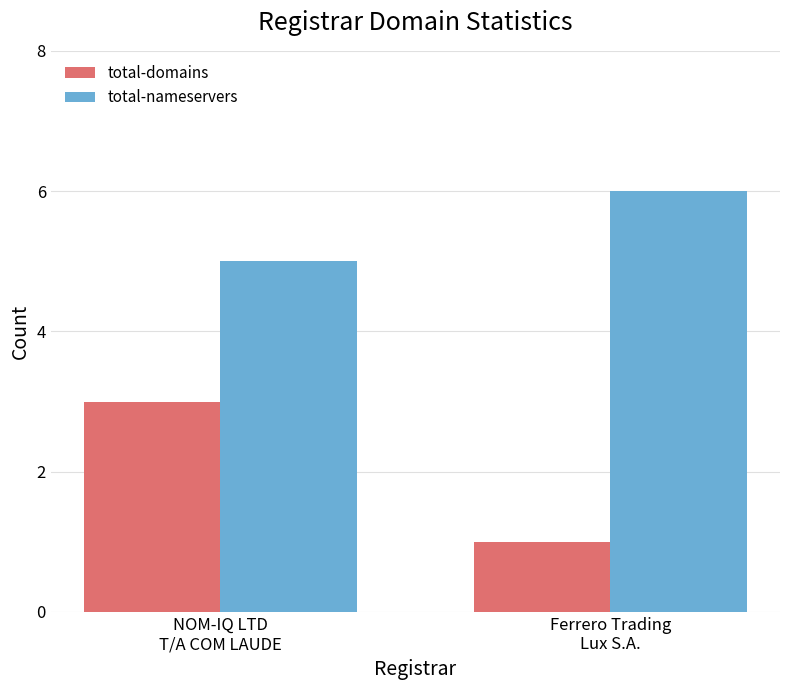

What value does the total-domains series have at NOM-IQ LTD
T/A COM LAUDE?

3